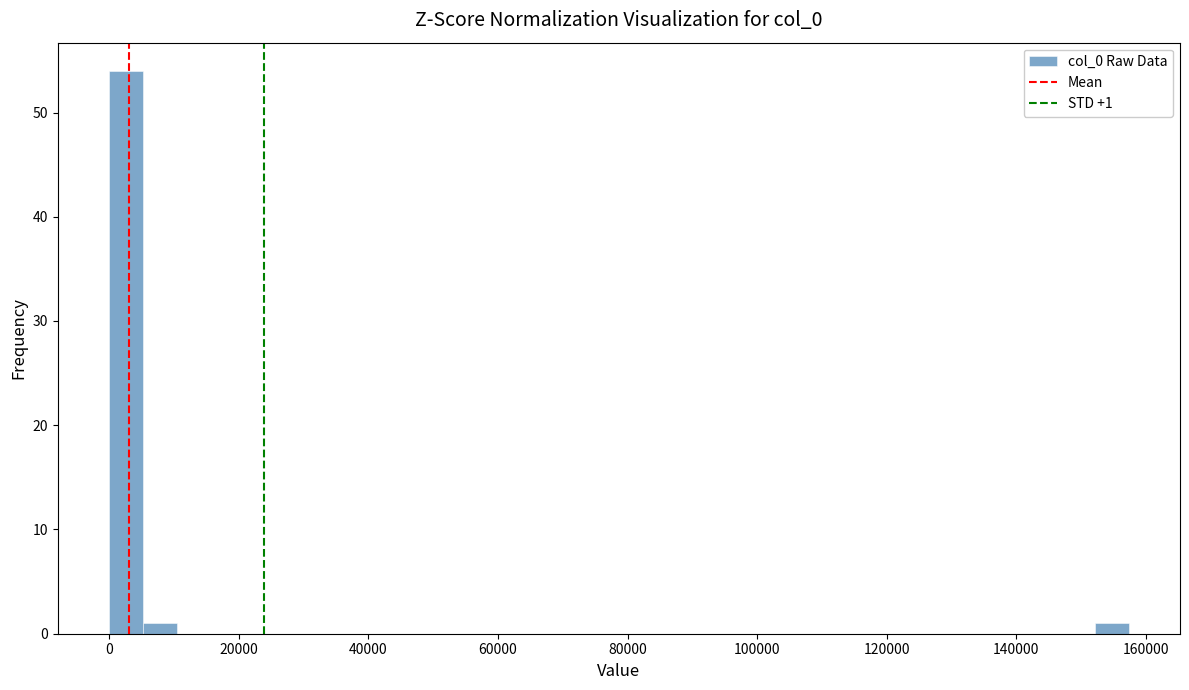

Around what value on the x-axis is the tallest bar? Give the approximate position of its centre, as read against the axis.

2000